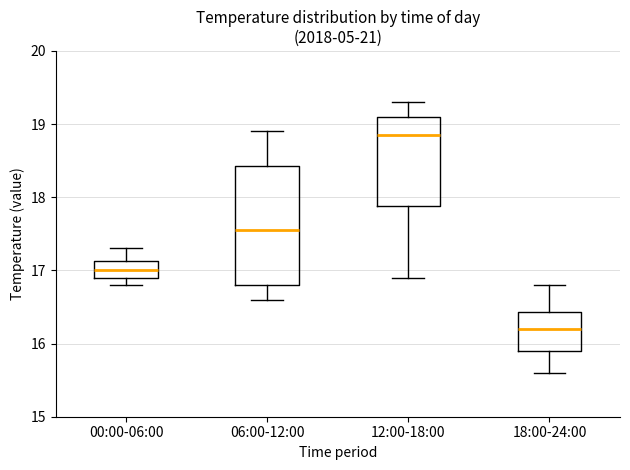

Which box has the highest median line?

12:00-18:00